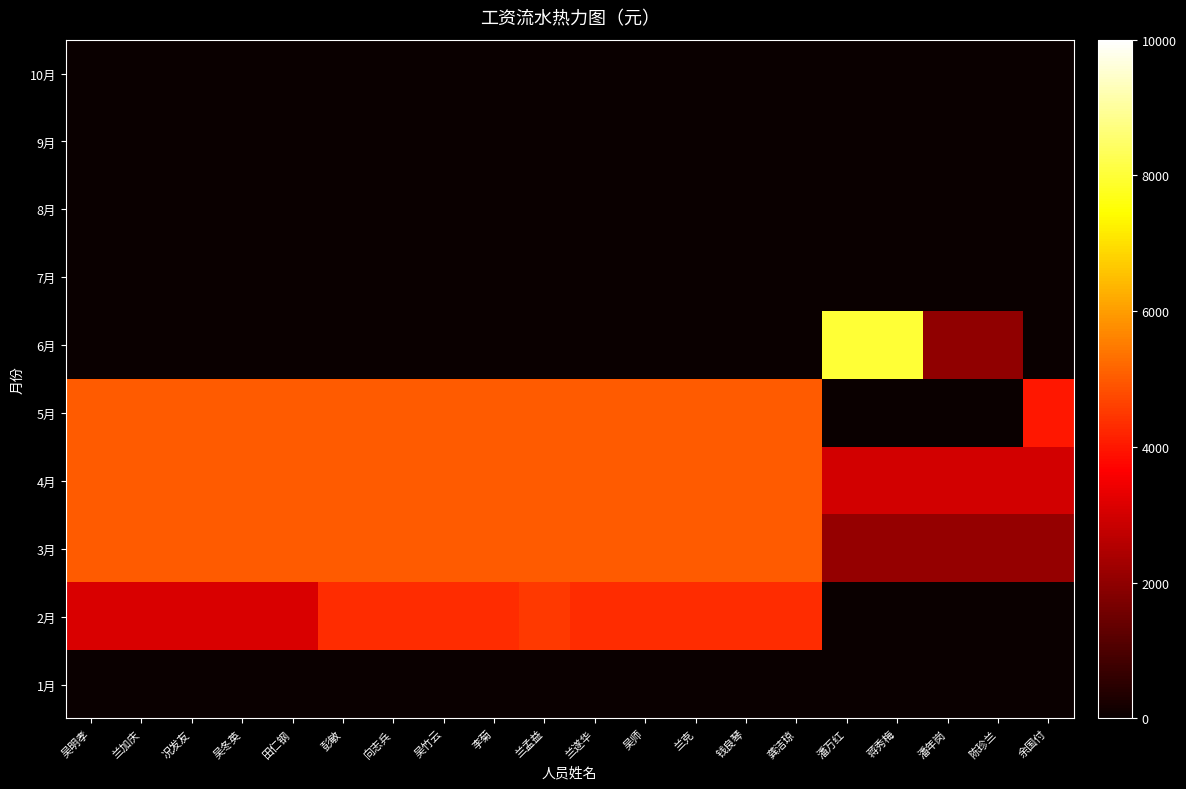

What is the difference between the highest and lowest values at 龚洁琼?

5000